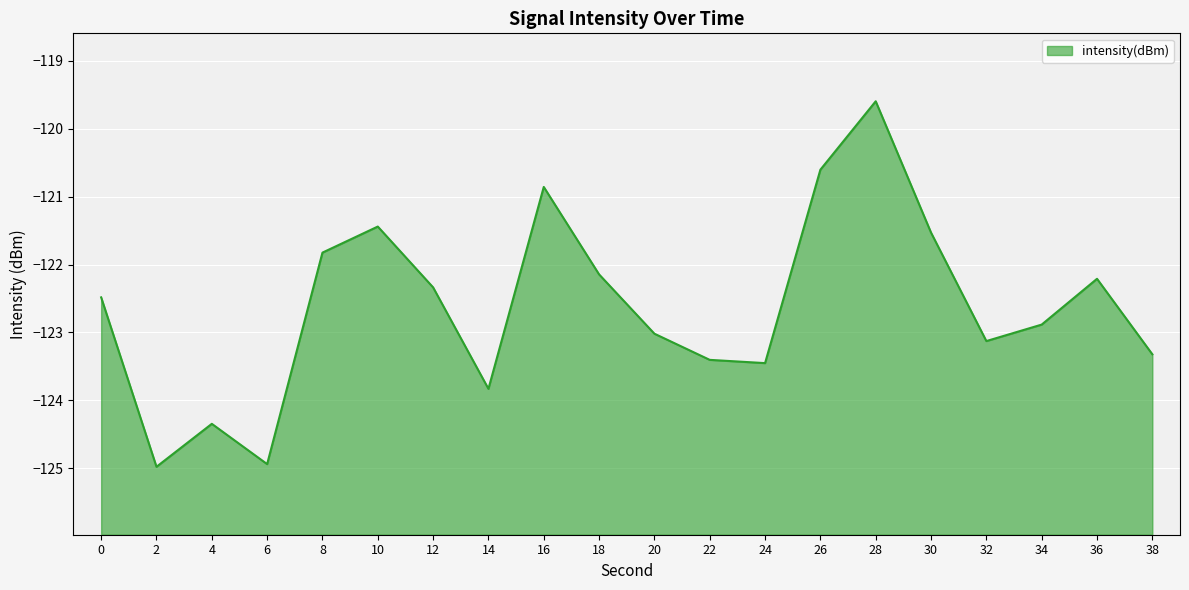

At which category does the chart reach its peak across all series?

28